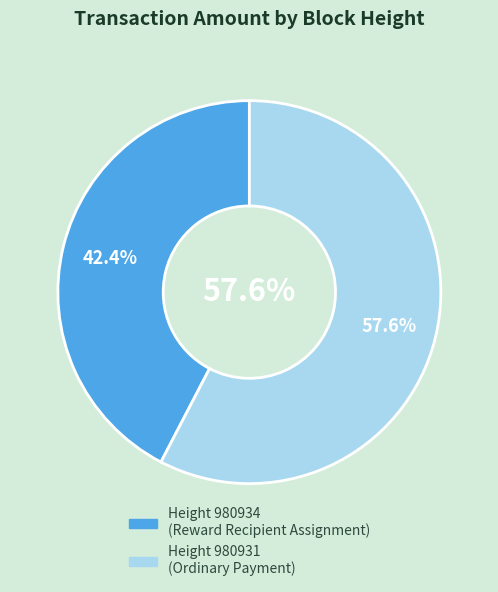

To the nearest percent, what is the combined percentage of 980934 and 980931?

100%